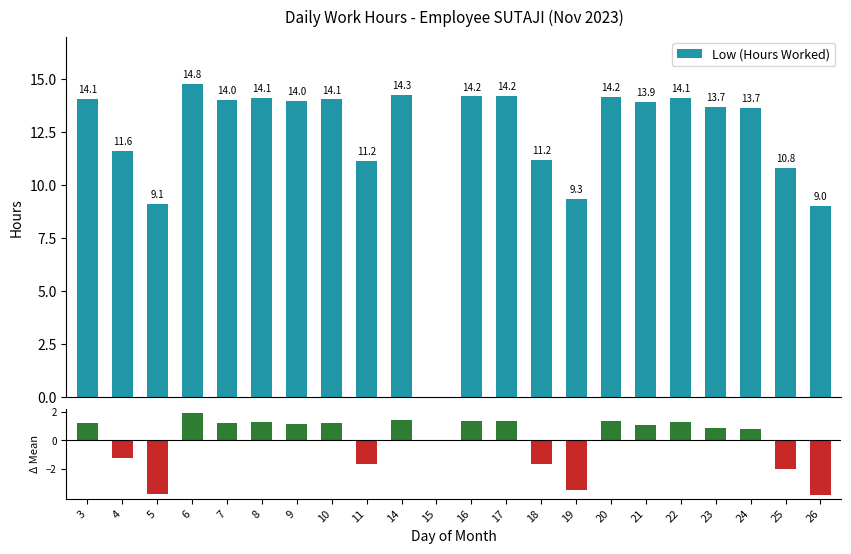

What is the difference between the maximum and minimum values in the Diff from mean series?

5.8